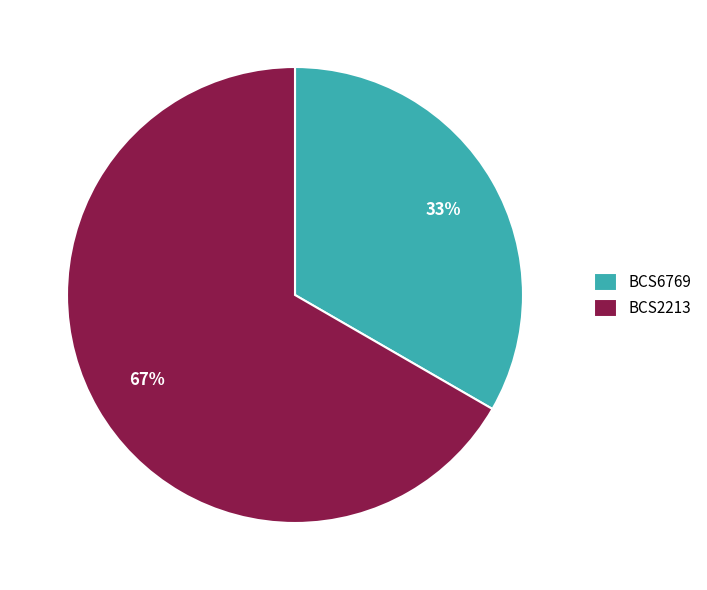

Rank the categories by value from highest to lowest.

BCS2213, BCS6769